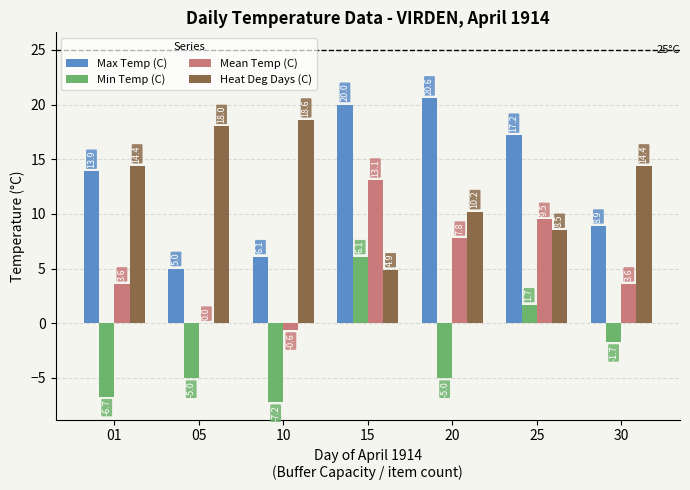

What is the maximum value shown in the chart?

20.6